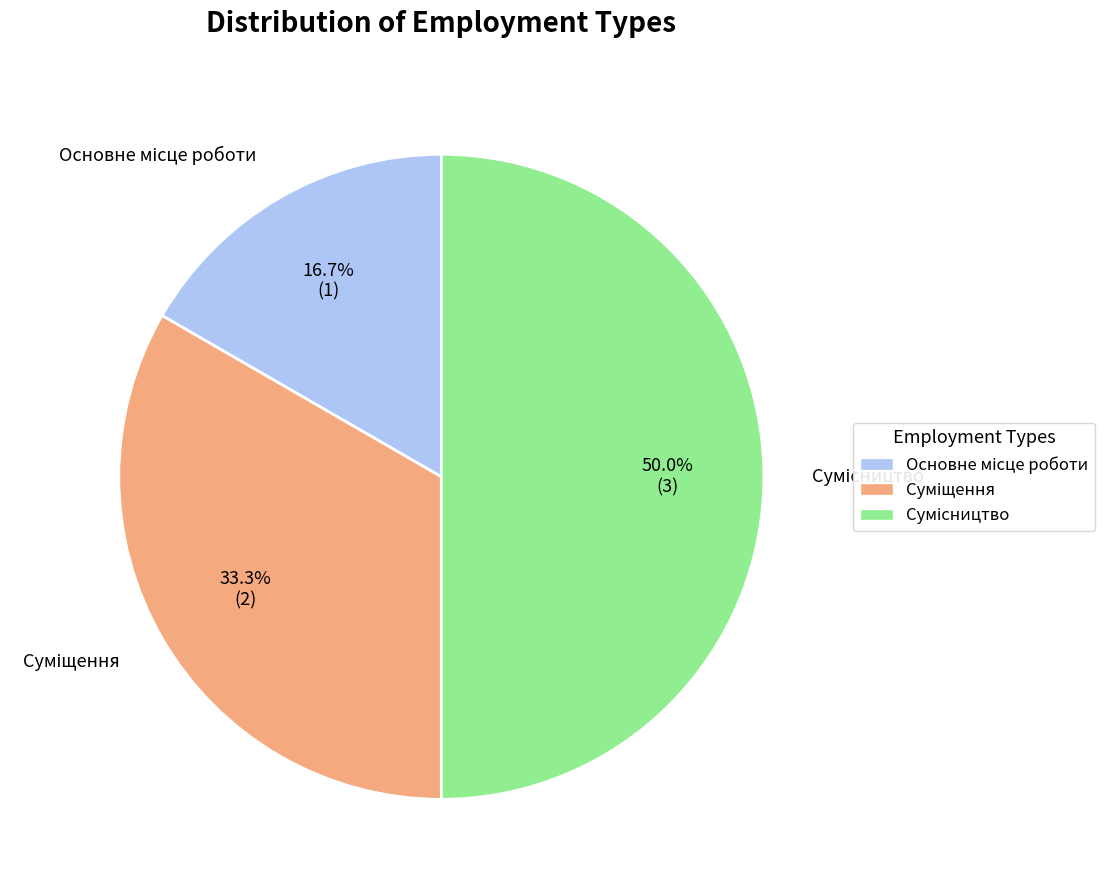

Rank the categories by value from lowest to highest.

Основне місце роботи, Суміщення, Сумісництво